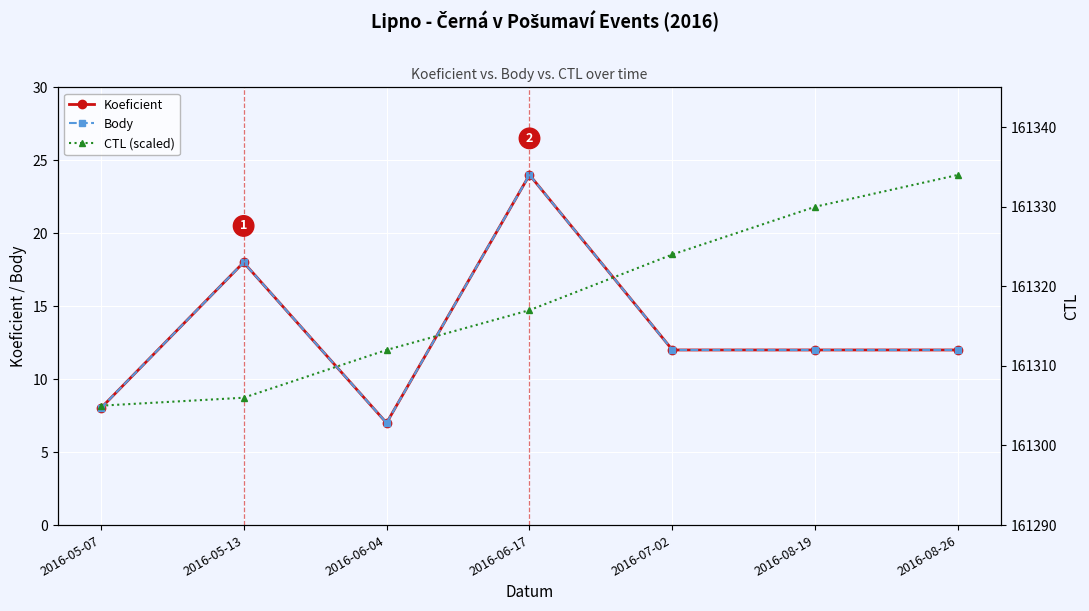

List the series in order of their peak value, lowest first.

Koeficient, Body, CTL (scaled)